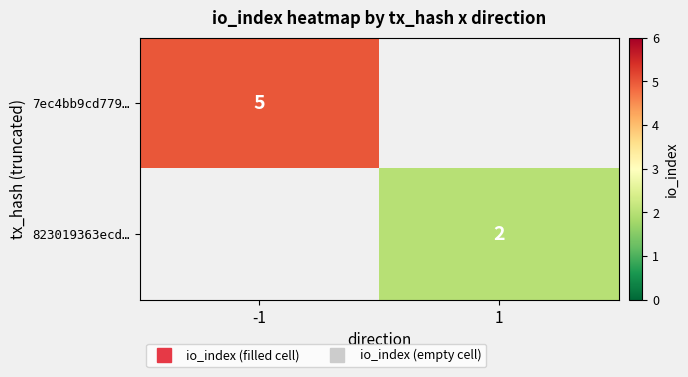

Rank the categories by 823019363ecd… value from highest to lowest.

-1, 1